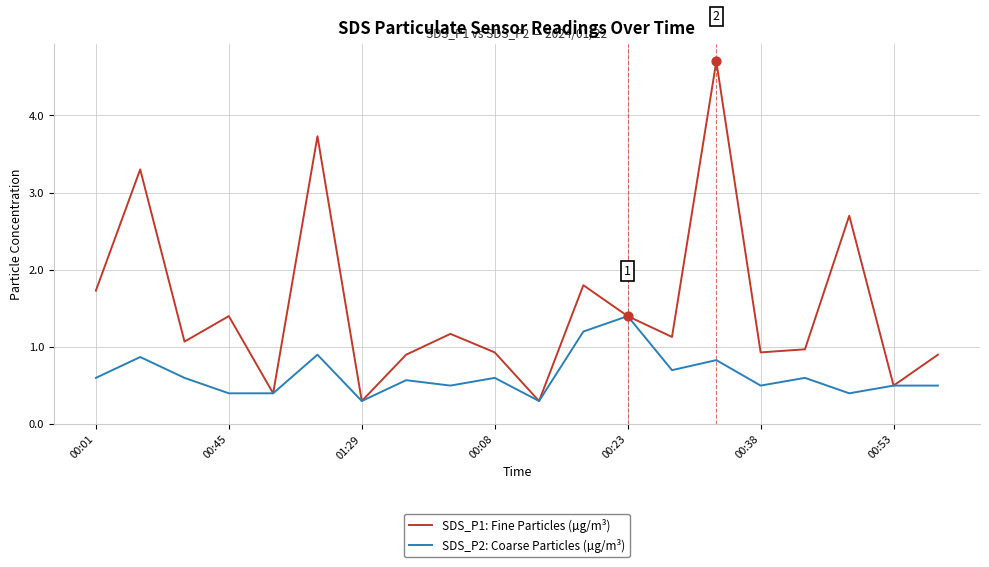

Which series has the largest range (max minus min)?

SDS_P1: Fine Particles (µg/m³)